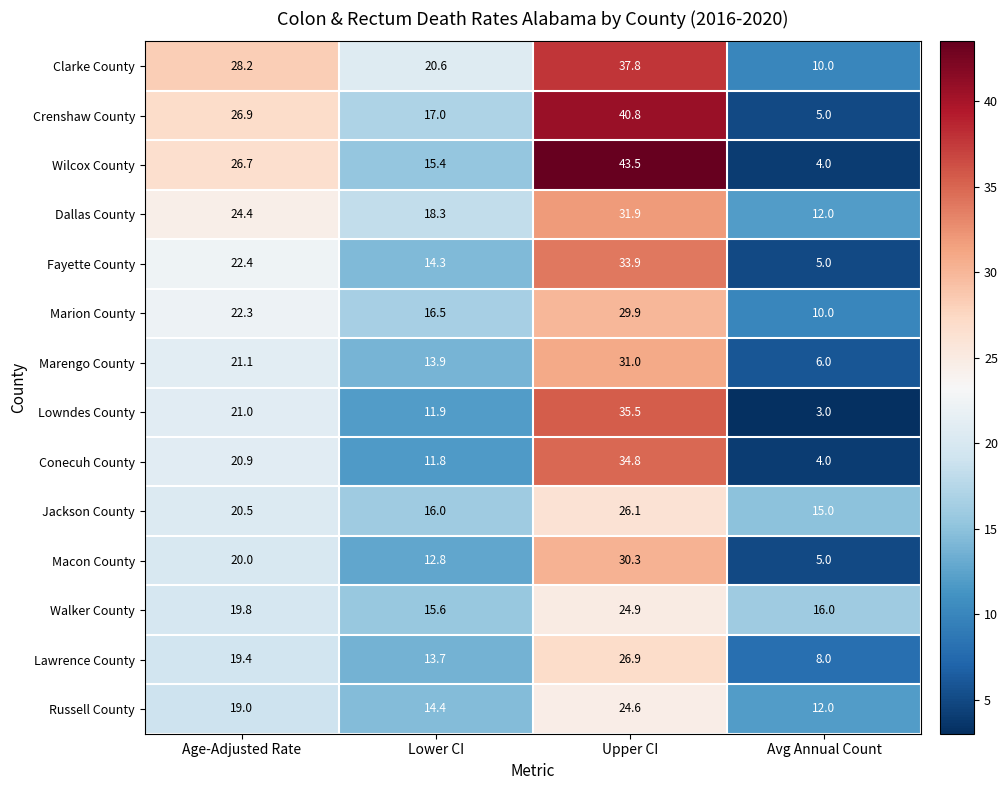

Count the number of data series in this chart.

14